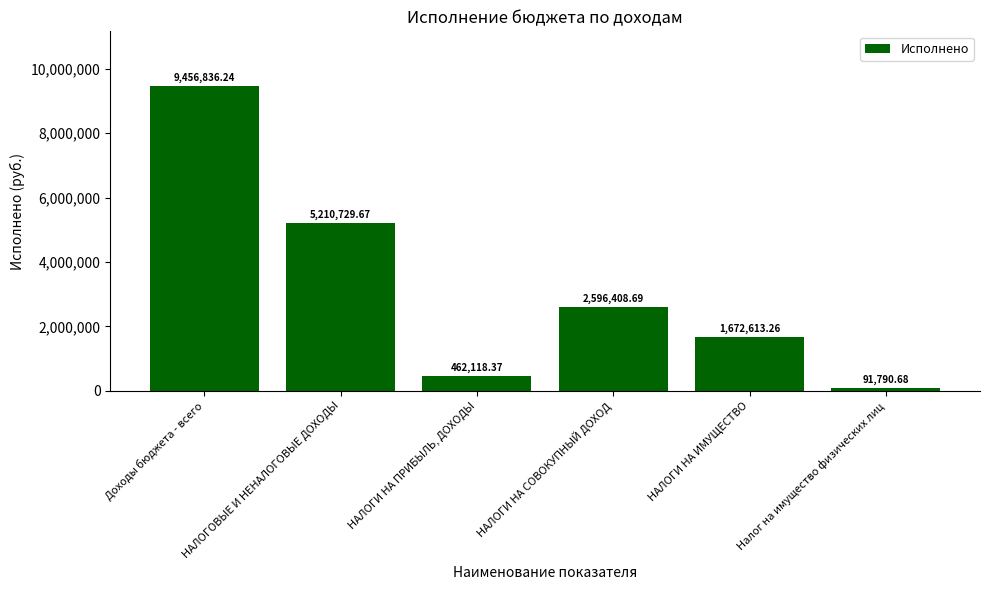

What is the greatest value displayed?

9456836.2